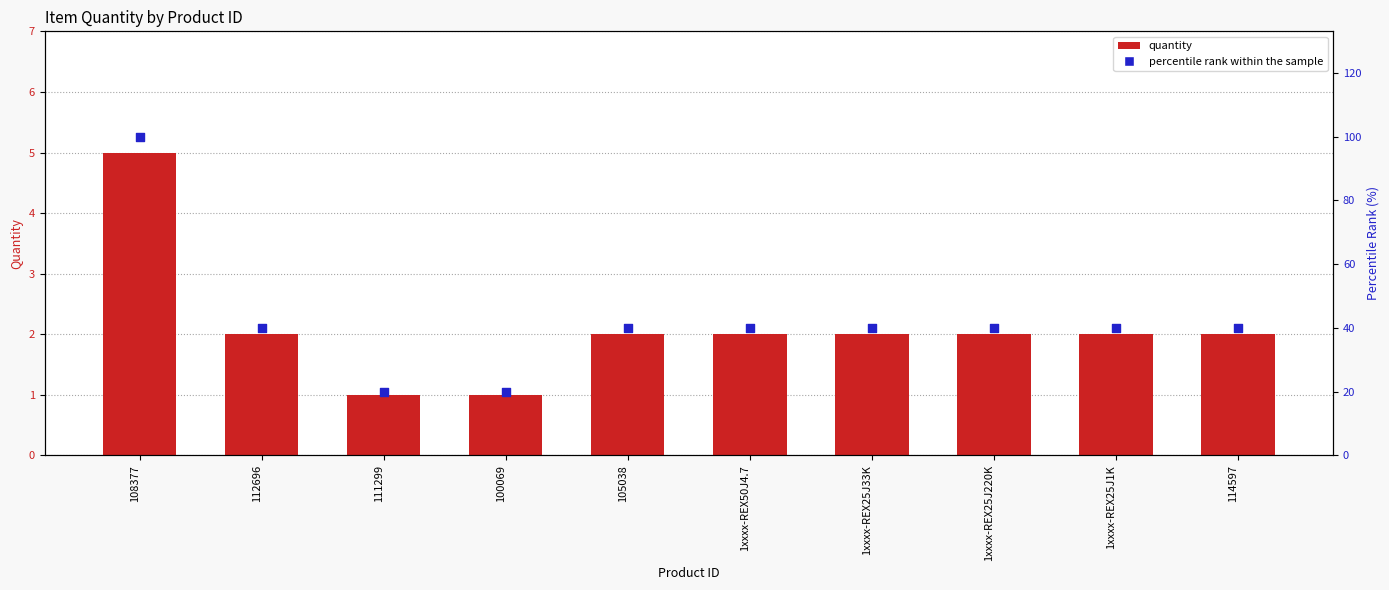

Is the value of quantity at 1xxxx-REX25J220K greater than the value of percentile rank within the sample at 1xxxx-REX25J1K?

No